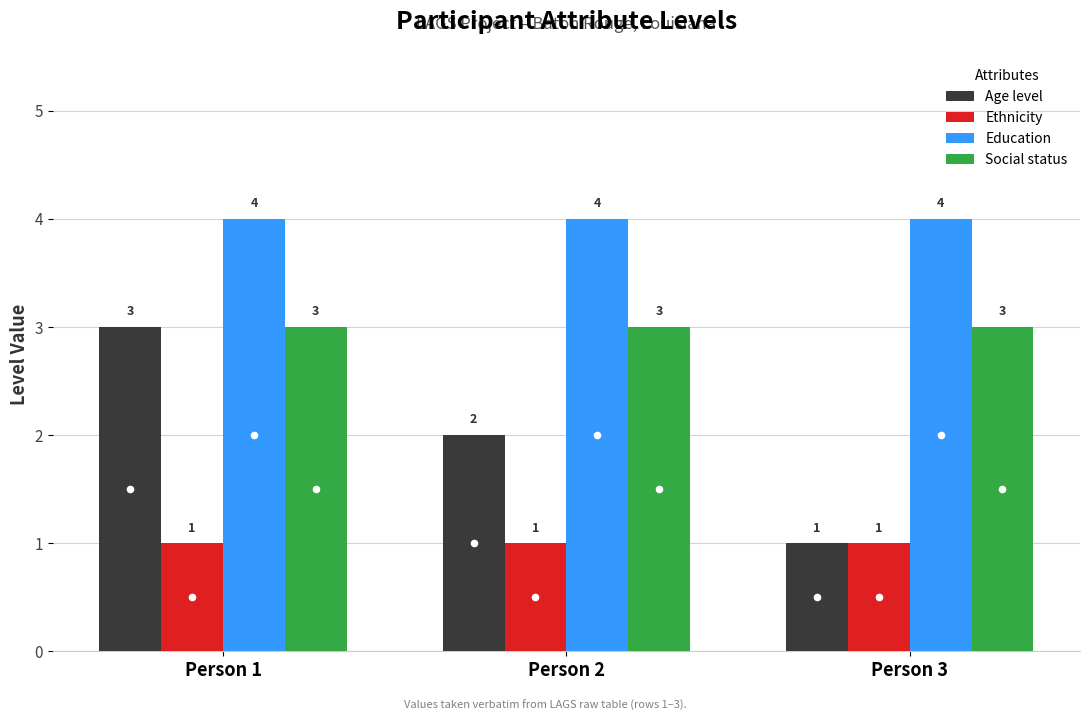

Which series has the largest total across all categories?

Education